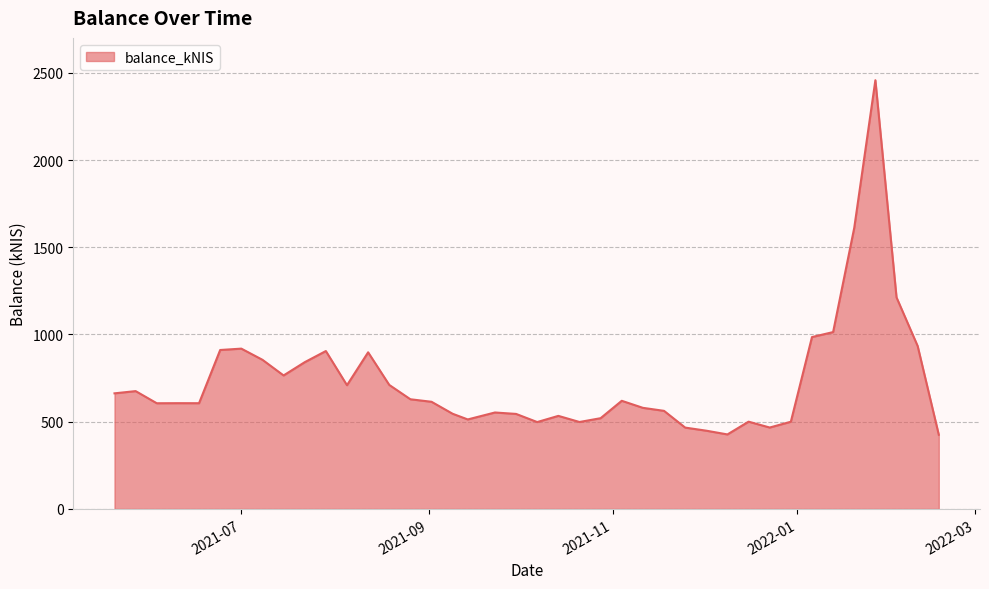

What is the maximum value shown in the chart?

2457.4